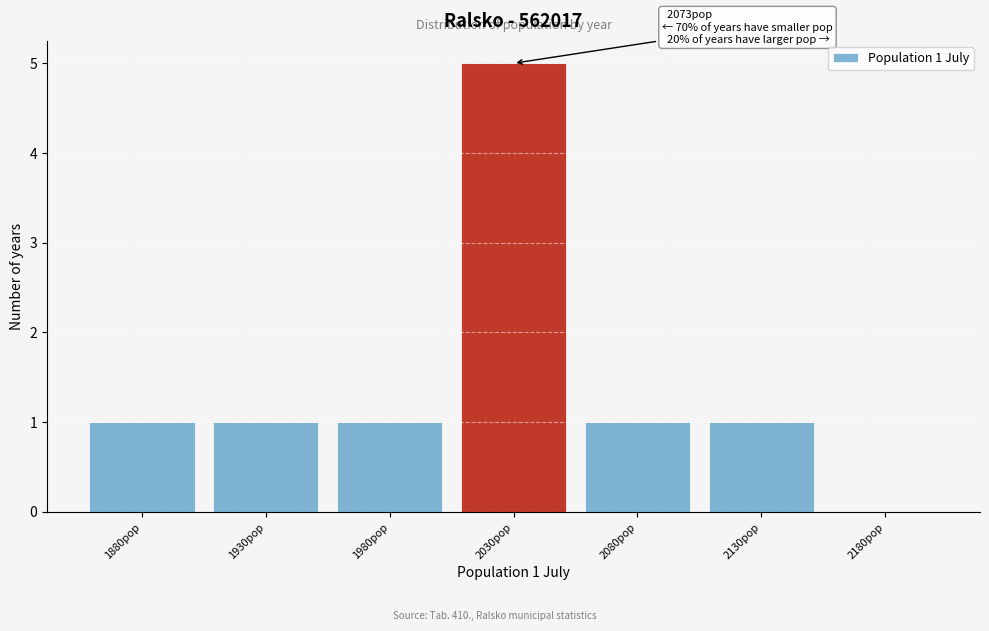

Reading right to left, extract all data points from this chart.

2180pop=0	2130pop=1	2080pop=1	2030pop=5	1980pop=1	1930pop=1	1880pop=1